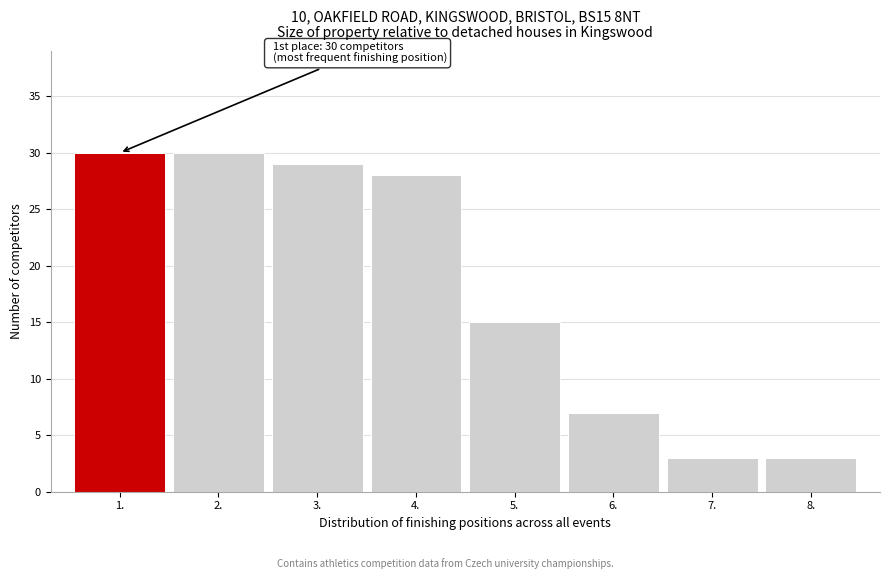

Reading left to right, transcribe all the data shown in this chart.

1.=30	2.=30	3.=29	4.=28	5.=15	6.=7	7.=3	8.=3